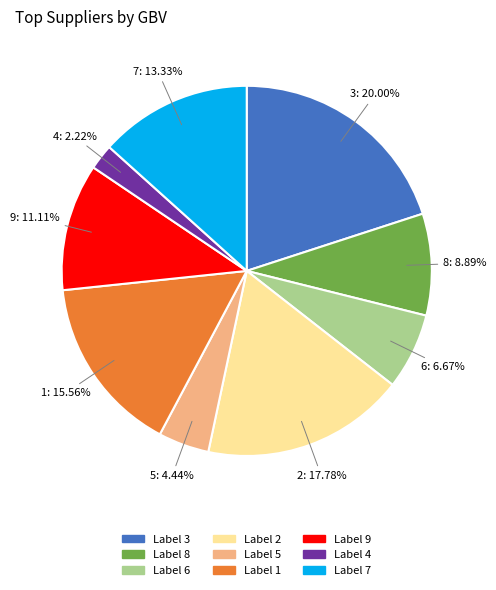

Does any single category account for the majority?

No